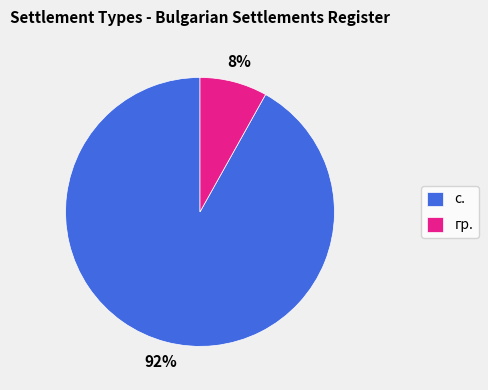

To the nearest percent, what is the difference between the largest and smallest slice percentages?

84%